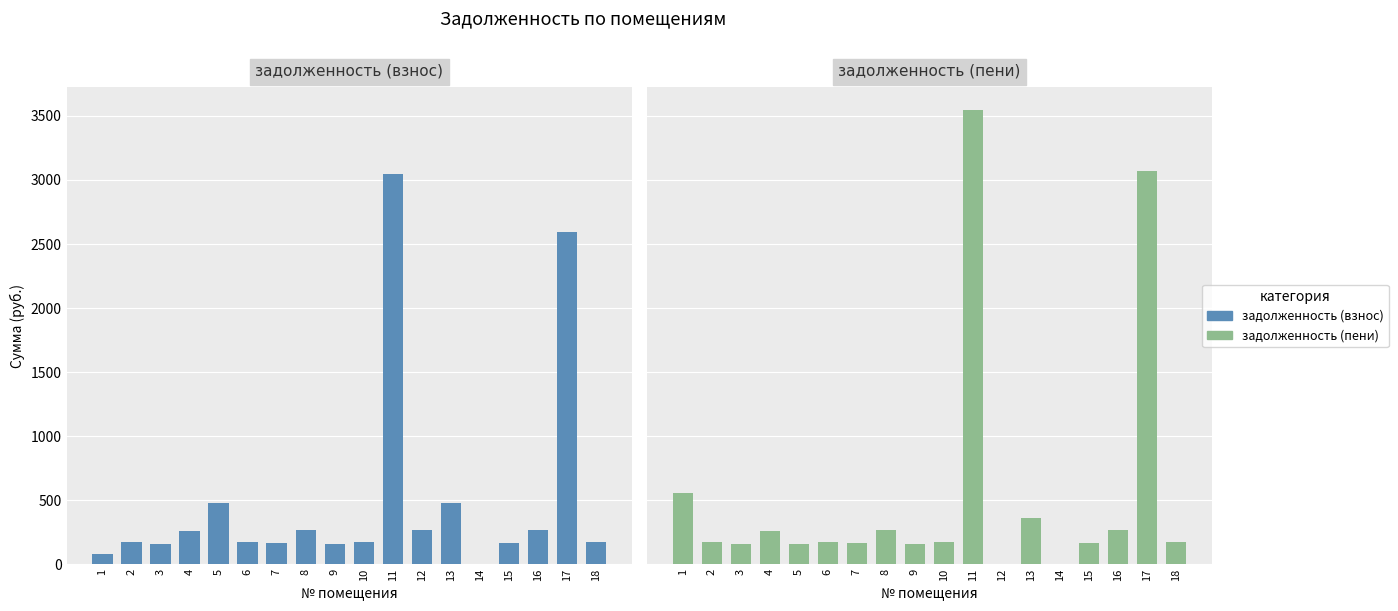

Are the bars grouped side by side (vs. stacked)?

Yes